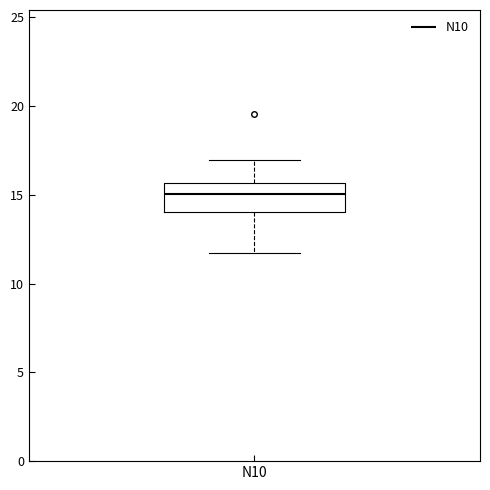

Read this box plot against the y-axis: the position of the median line, the range covered by the box, and the ends of both whiskers. The values are not printed on the chart, so give them approximately, as read against the axis.

median 15.0, box 14.0 to 15.5, whiskers 12.0 to 17.0